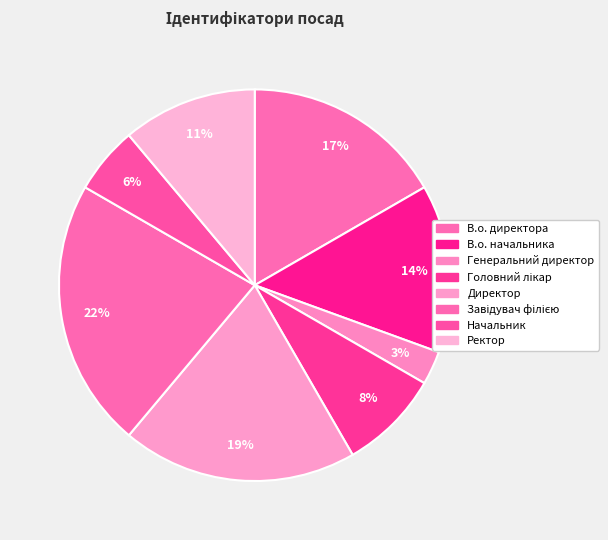

Rank the categories by value from lowest to highest.

Генеральний директор, Начальник, Головний лікар, Ректор, В.о. начальника, В.о. директора, Директор, Завідувач філією